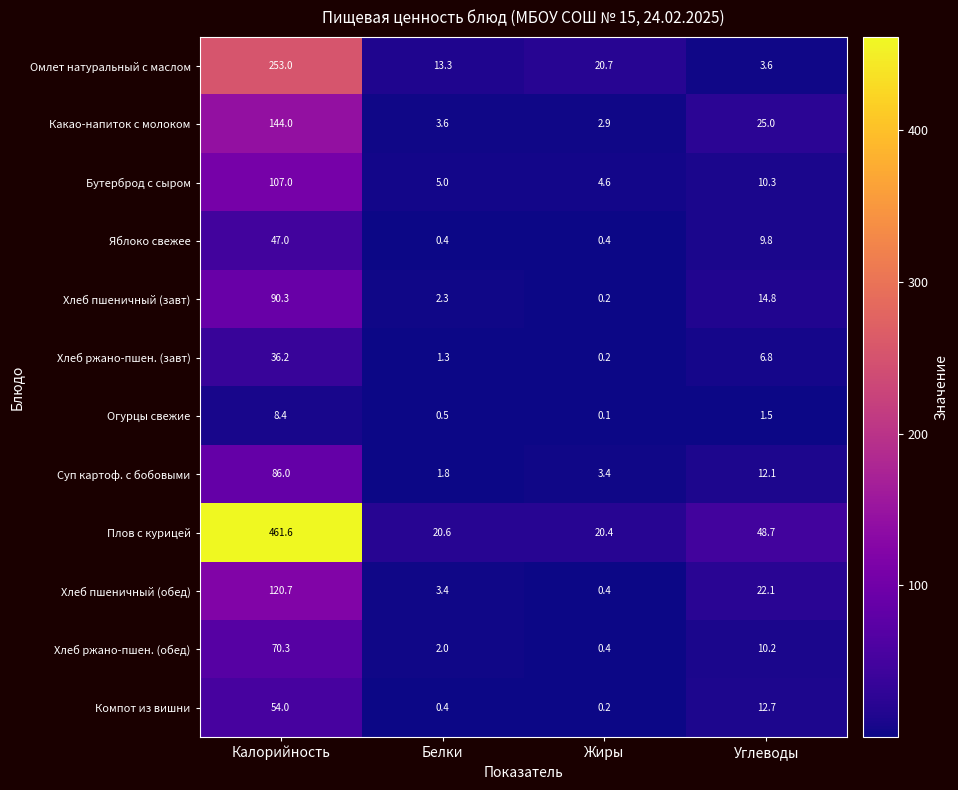

Between Жиры and Углеводы, which series saw the biggest shift?

Плов с курицей